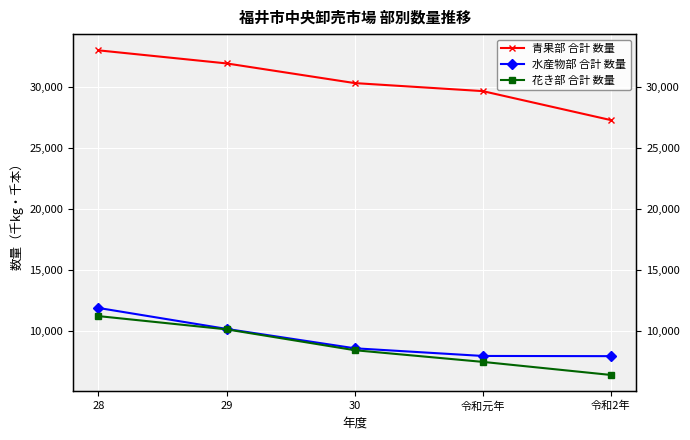

Reading left to right, what are all the values shown in this chart?

青果部 合計 数量: 28=33024	29=31951	30=30338	令和元年=29679	令和2年=27303
水産物部 合計 数量: 28=11889	29=10170	30=8580	令和元年=7951	令和2年=7935
花き部 合計 数量: 28=11220	29=10134	30=8423	令和元年=7465	令和2年=6393